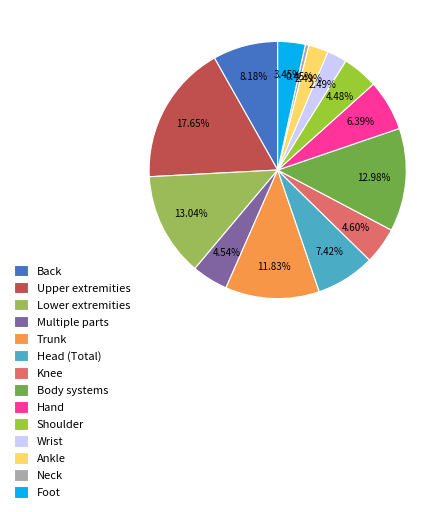

How much of the chart is everything except Knee?

95.4%